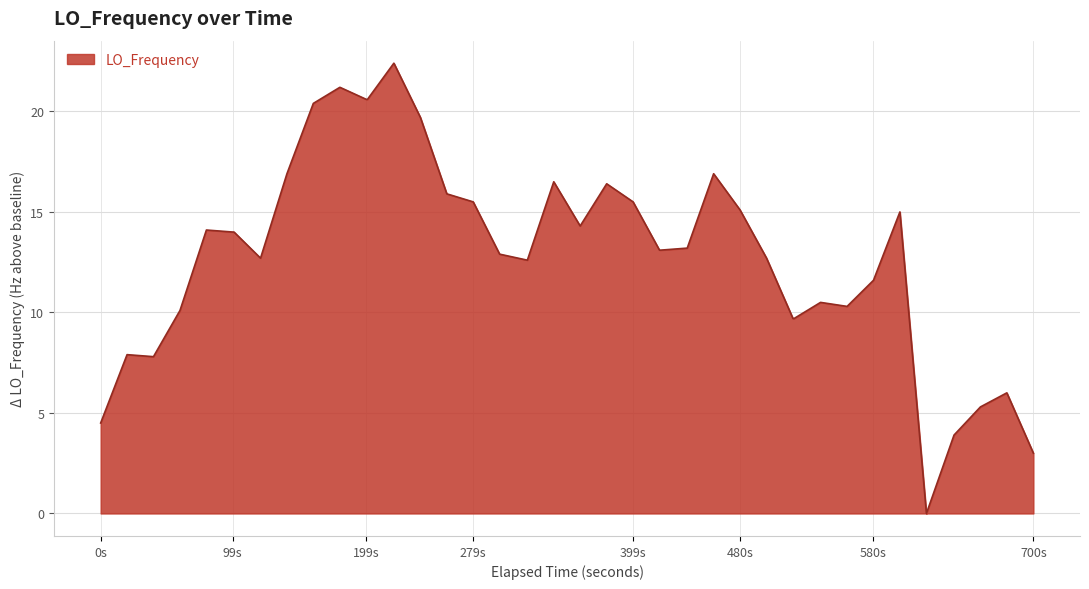

What is the maximum value shown in the chart?

22.4